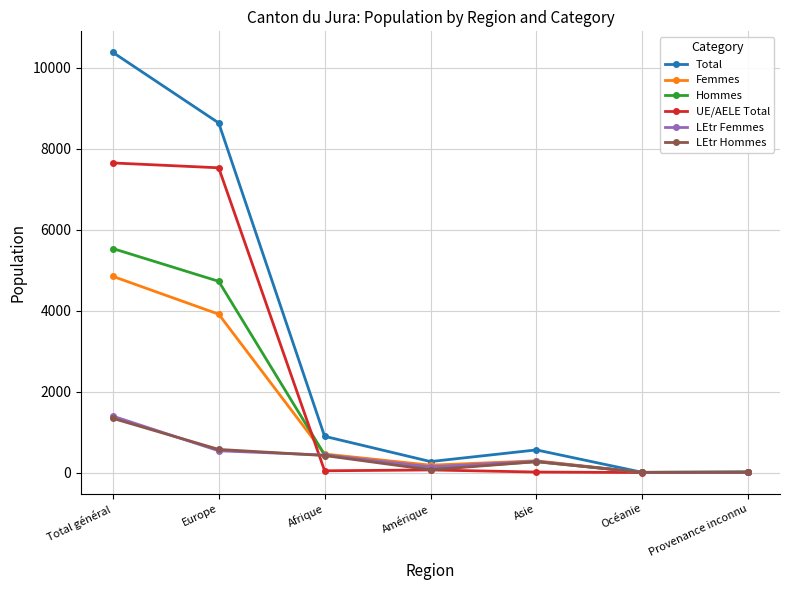

At which category is the sum across all series the highest?

Total général